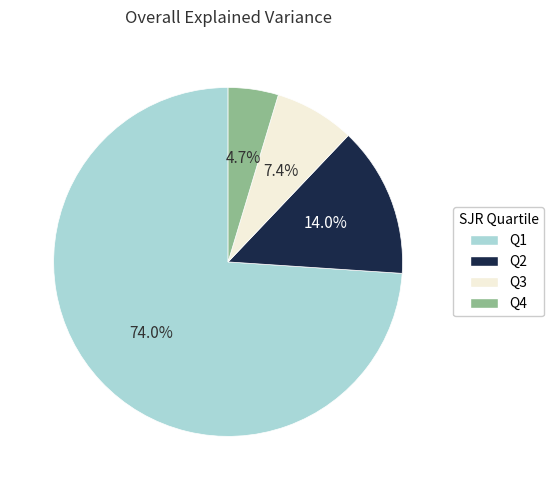

To the nearest percent, what is the difference between the largest and smallest slice percentages?

69%